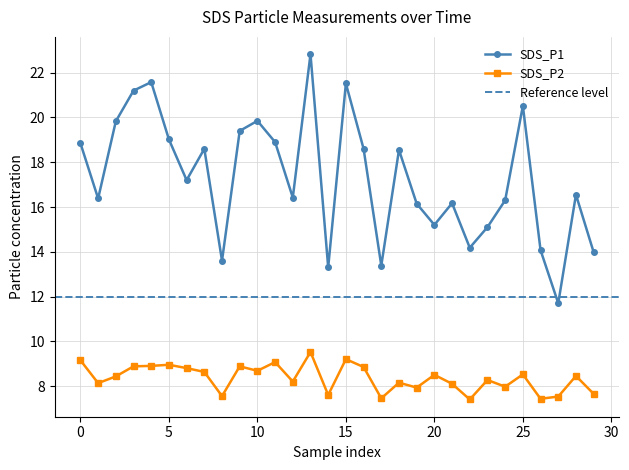

What is the smallest value displayed?

7.4